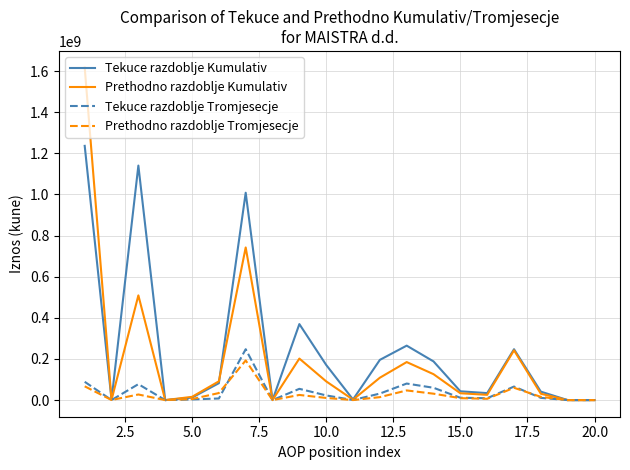

Which series has the largest range (max minus min)?

Prethodno razdoblje Kumulativ